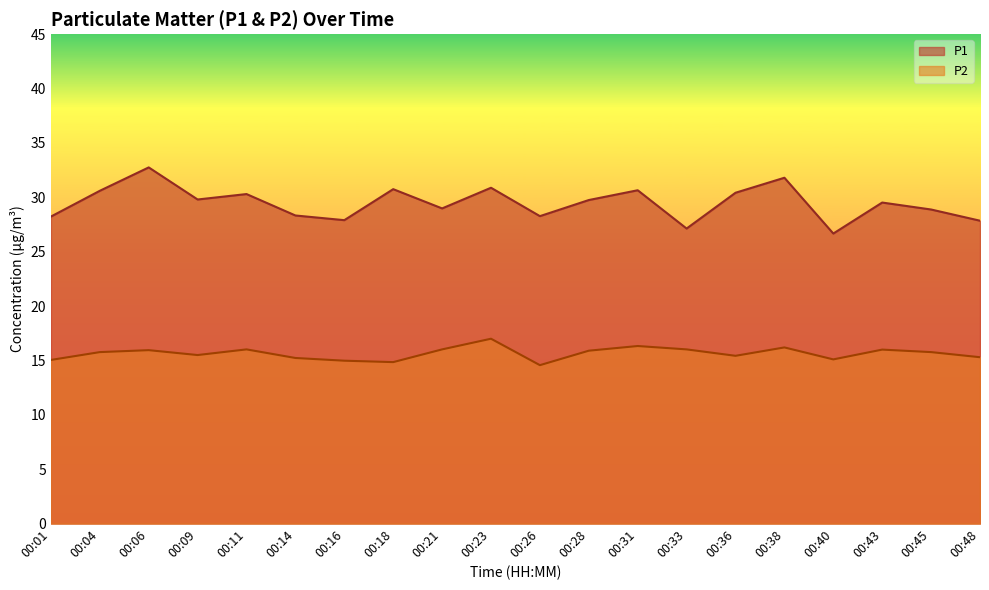

How many data points in P2 are less than 15?

3